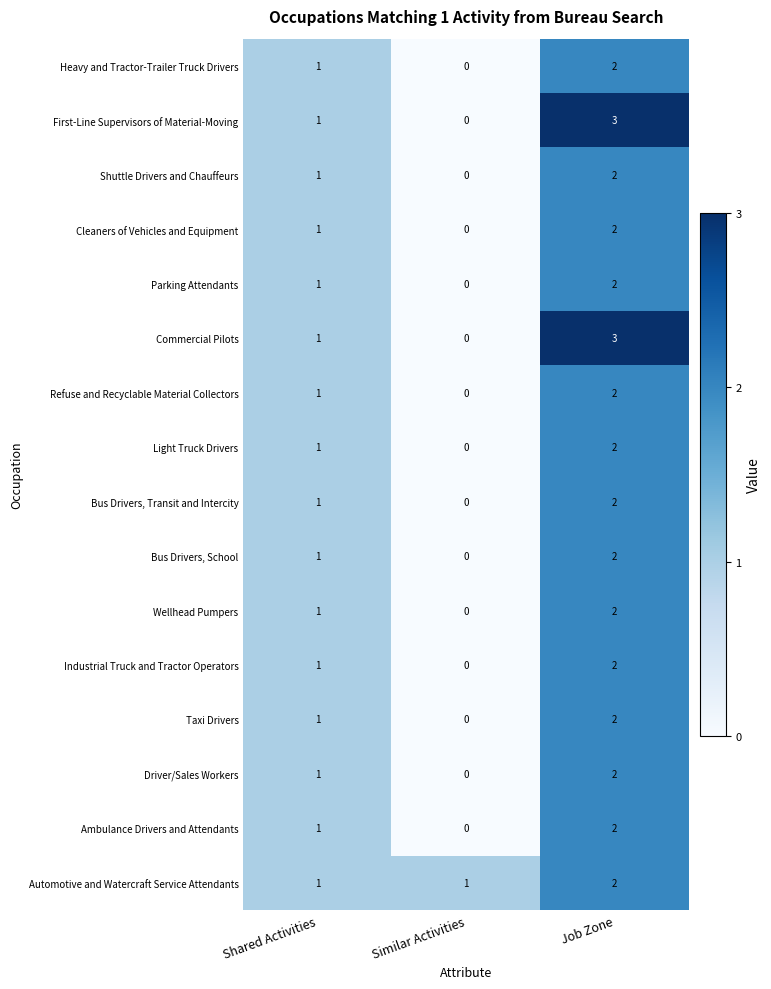

How many Refuse and Recyclable Material Collectors values are between 0 and 2?

3